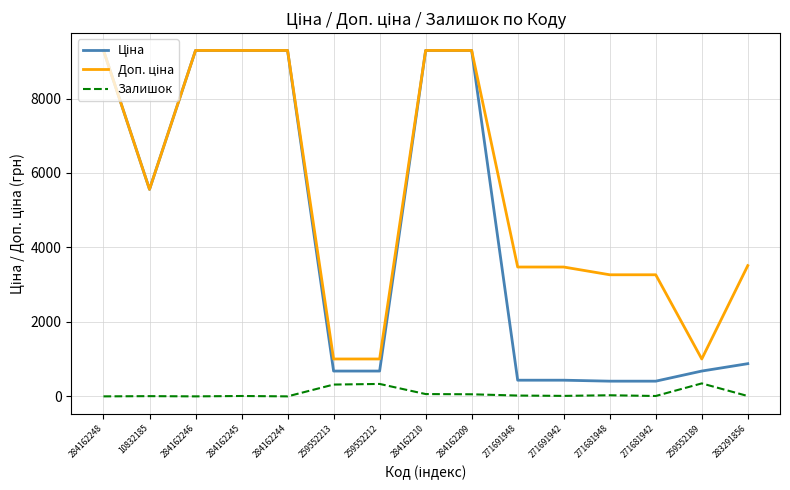

What is the total value across all series at 284162244?

18580.9